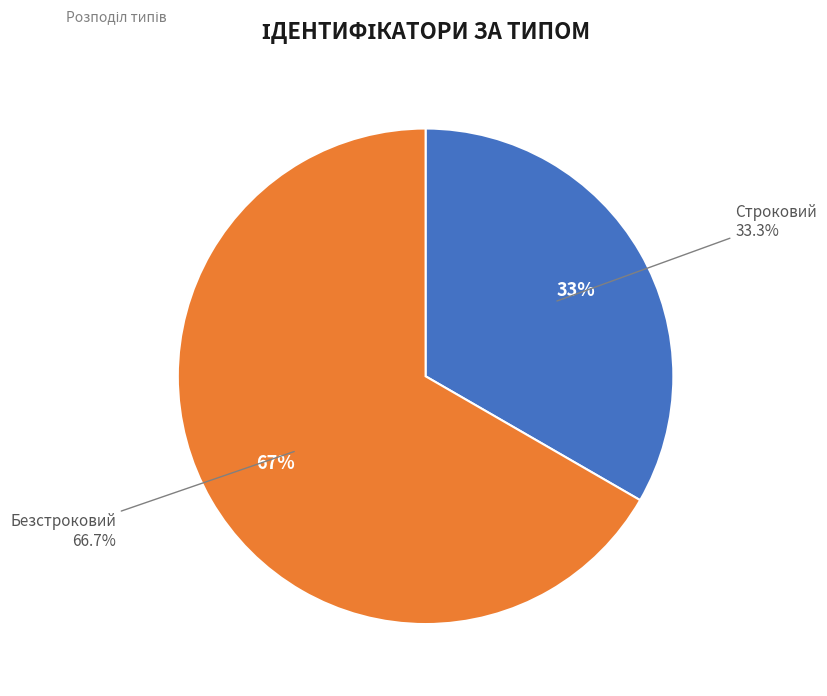

True or false: Строковий accounts for 33% of the total.

True